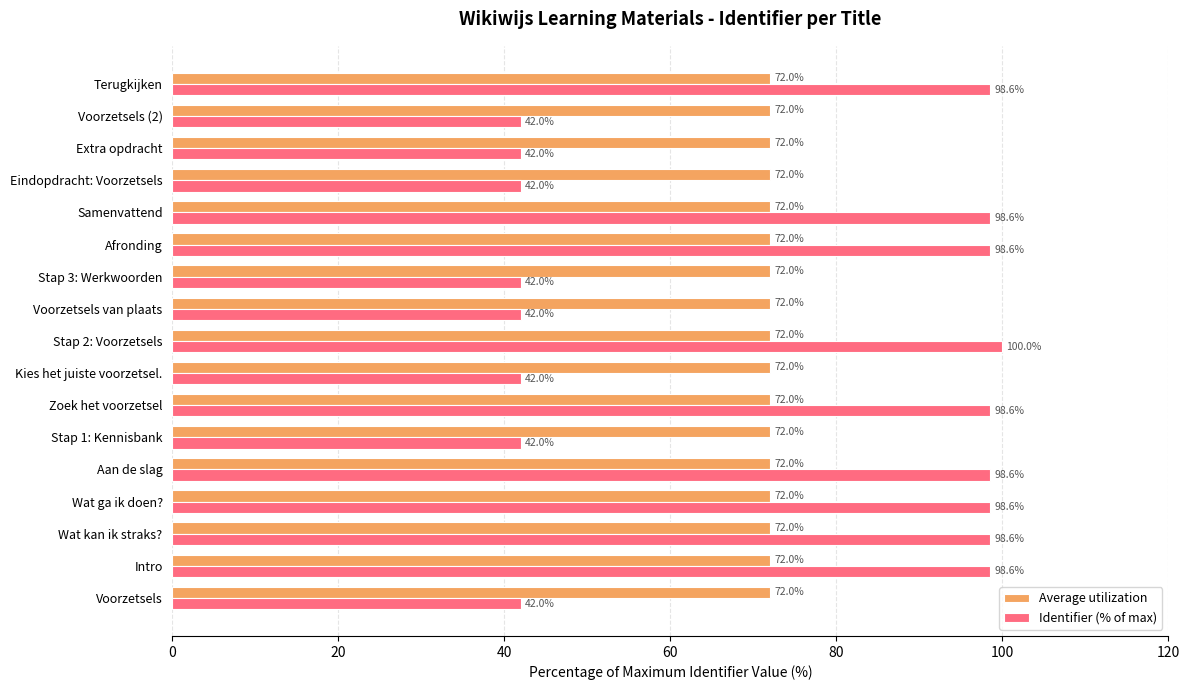

What is the difference between the second highest and second lowest values in the Identifier (% of max) series?

56.6